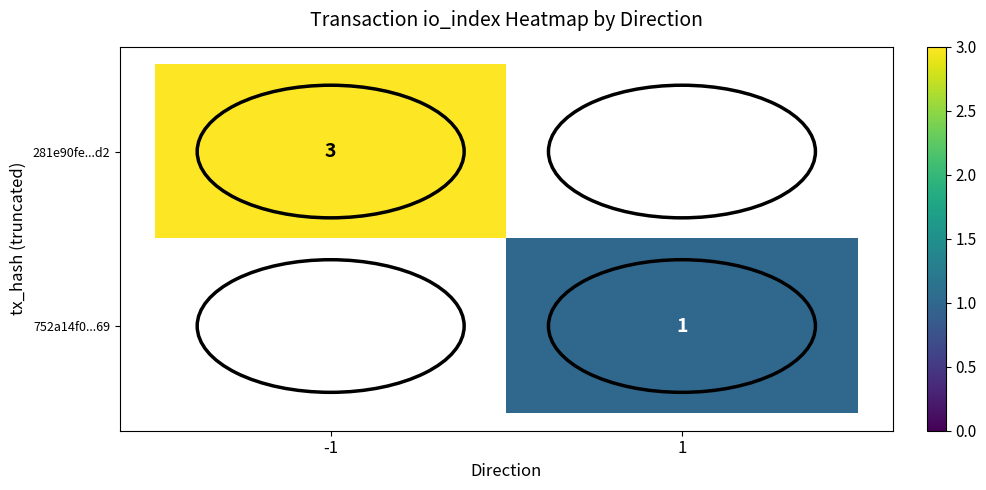

Is it true that 752a14f0...69 equals 1 at 1?

True